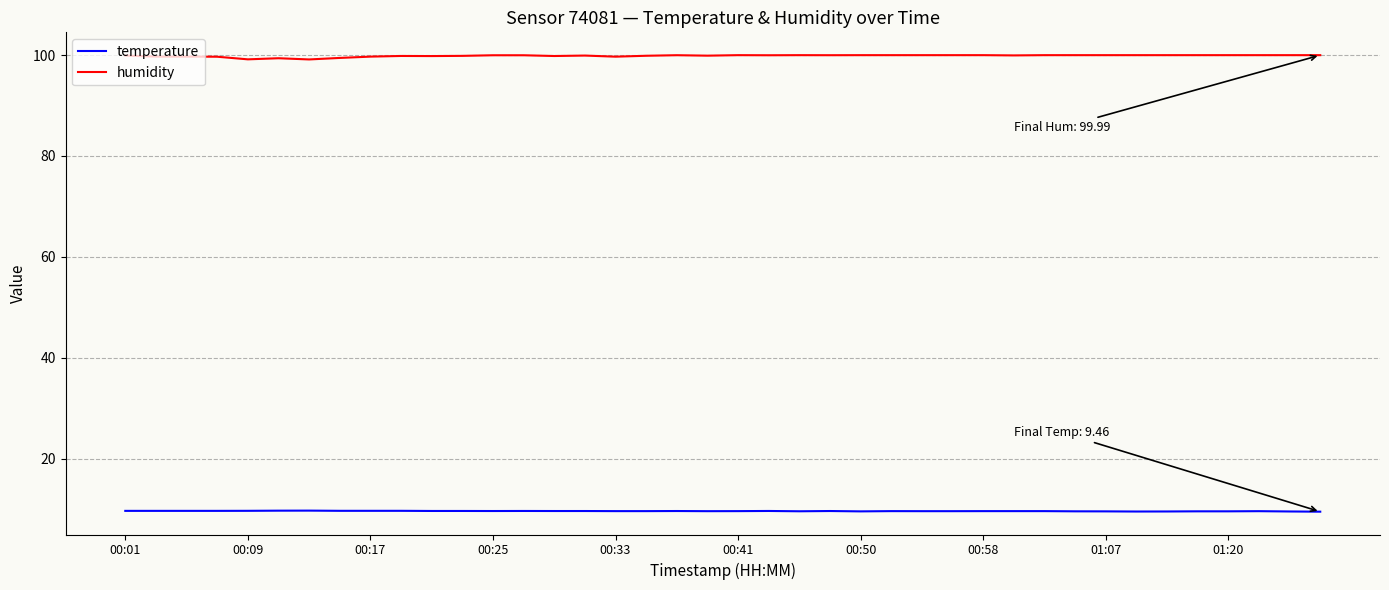

Which series has the largest total across all categories?

humidity